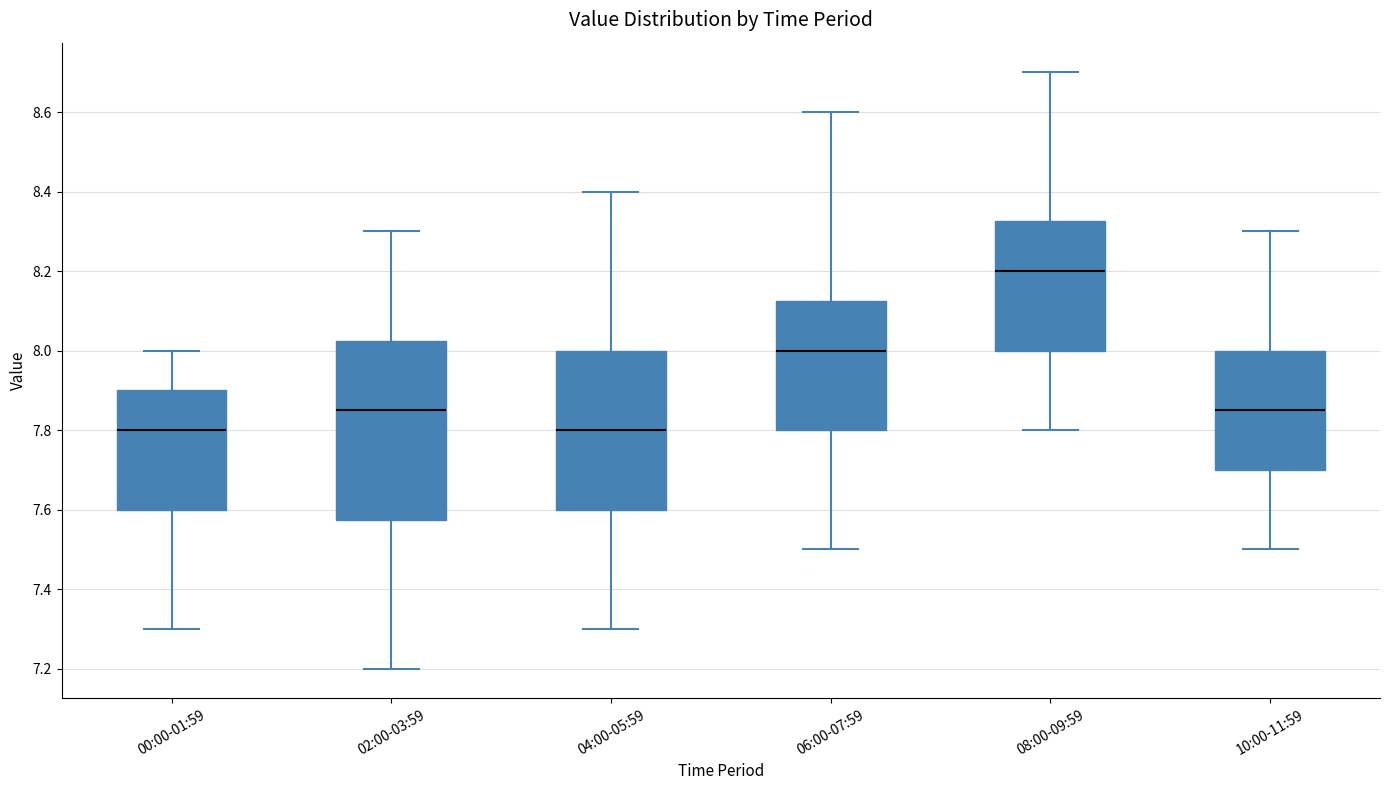

Comparing the boxes themselves (not the whiskers), which one is the tallest?

02:00-03:59